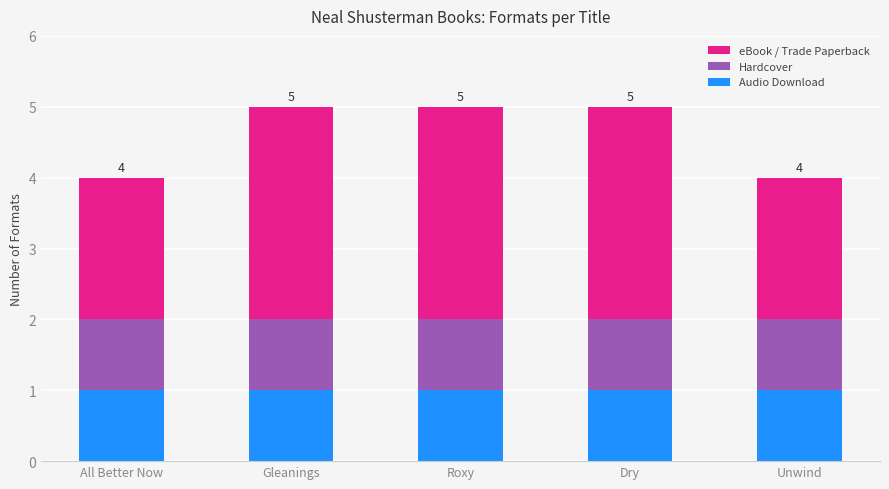

How many bars are there in total?

5